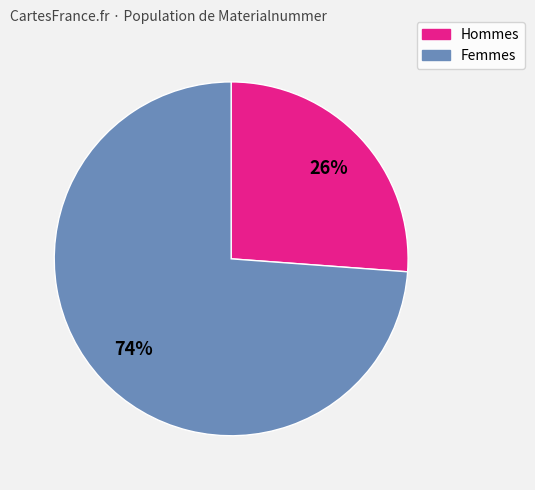

How many segments does this pie chart have?

2